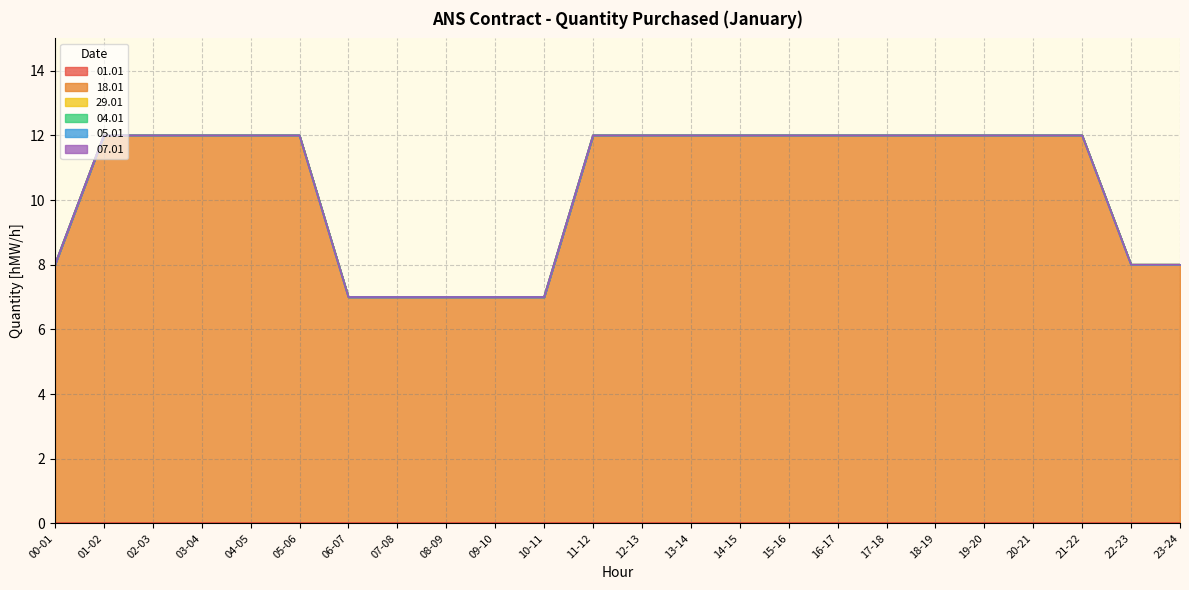

Reading right to left, extract all data points from this chart.

01.01: 23-24=0	22-23=0	21-22=0	20-21=0	19-20=0	18-19=0	17-18=0	16-17=0	15-16=0	14-15=0	13-14=0	12-13=0	11-12=0	10-11=0	09-10=0	08-09=0	07-08=0	06-07=0	05-06=0	04-05=0	03-04=0	02-03=0	01-02=0	00-01=0
18.01: 23-24=8	22-23=8	21-22=12	20-21=12	19-20=12	18-19=12	17-18=12	16-17=12	15-16=12	14-15=12	13-14=12	12-13=12	11-12=12	10-11=7	09-10=7	08-09=7	07-08=7	06-07=7	05-06=12	04-05=12	03-04=12	02-03=12	01-02=12	00-01=8
29.01: 23-24=0	22-23=0	21-22=0	20-21=0	19-20=0	18-19=0	17-18=0	16-17=0	15-16=0	14-15=0	13-14=0	12-13=0	11-12=0	10-11=0	09-10=0	08-09=0	07-08=0	06-07=0	05-06=0	04-05=0	03-04=0	02-03=0	01-02=0	00-01=0
04.01: 23-24=0	22-23=0	21-22=0	20-21=0	19-20=0	18-19=0	17-18=0	16-17=0	15-16=0	14-15=0	13-14=0	12-13=0	11-12=0	10-11=0	09-10=0	08-09=0	07-08=0	06-07=0	05-06=0	04-05=0	03-04=0	02-03=0	01-02=0	00-01=0
05.01: 23-24=0	22-23=0	21-22=0	20-21=0	19-20=0	18-19=0	17-18=0	16-17=0	15-16=0	14-15=0	13-14=0	12-13=0	11-12=0	10-11=0	09-10=0	08-09=0	07-08=0	06-07=0	05-06=0	04-05=0	03-04=0	02-03=0	01-02=0	00-01=0
07.01: 23-24=0	22-23=0	21-22=0	20-21=0	19-20=0	18-19=0	17-18=0	16-17=0	15-16=0	14-15=0	13-14=0	12-13=0	11-12=0	10-11=0	09-10=0	08-09=0	07-08=0	06-07=0	05-06=0	04-05=0	03-04=0	02-03=0	01-02=0	00-01=0